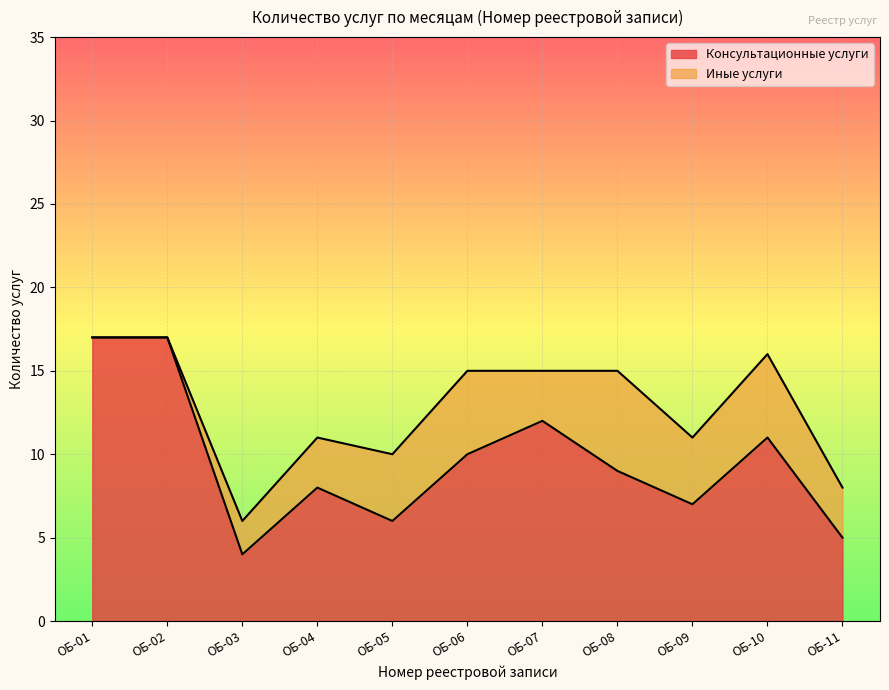

Approximately how many times larger is the value at ОБ-11 compared to ОБ-04?

0.6